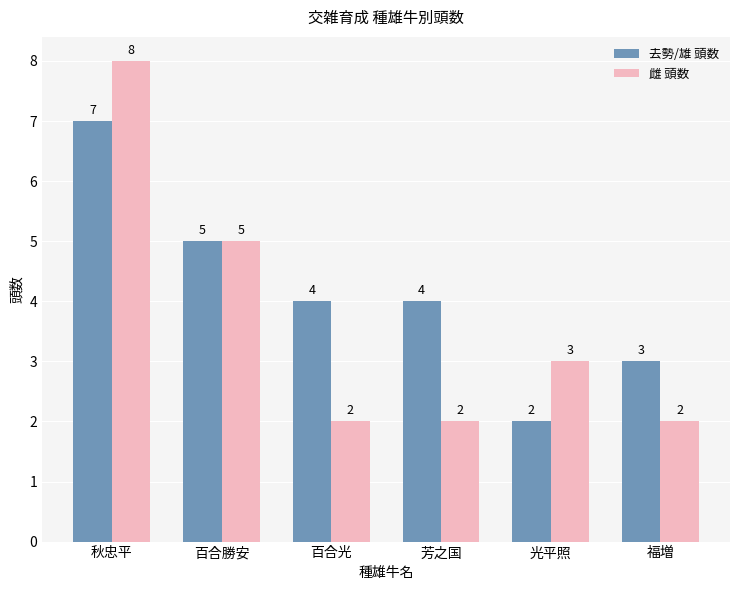

Which series has the largest range (max minus min)?

雌 頭数